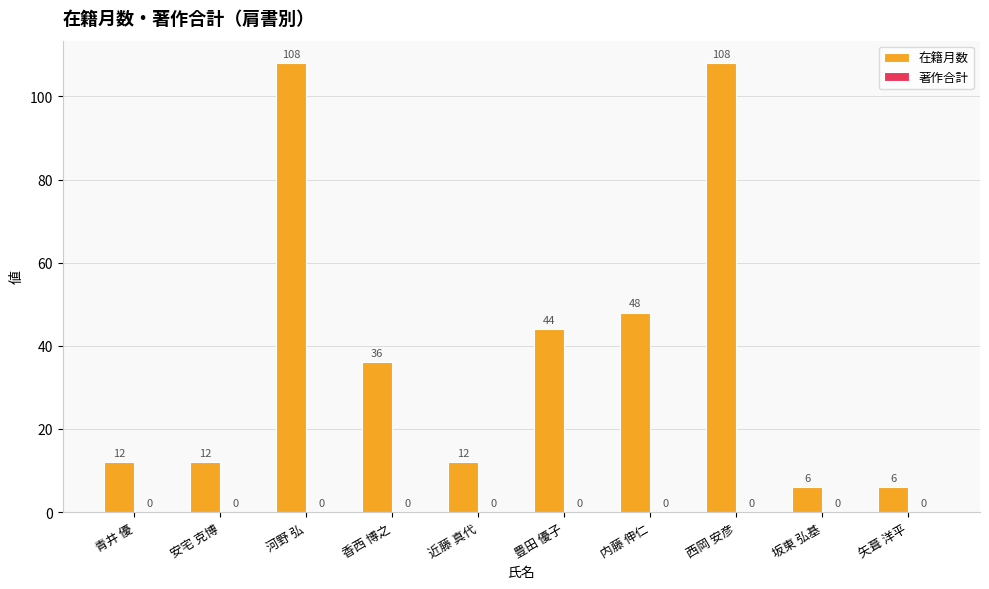

What is the label of the 2nd bar from the left?

安宅 克博